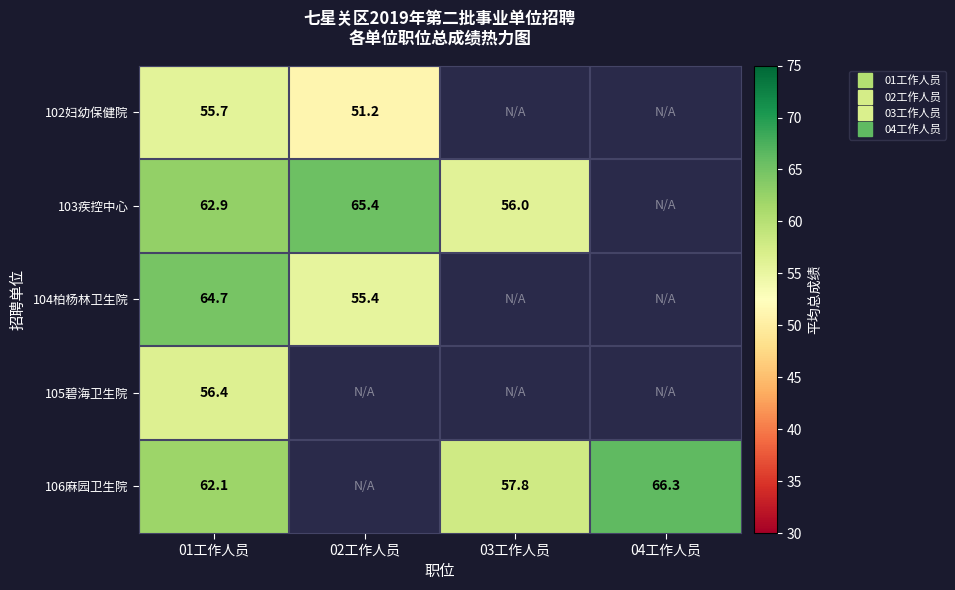

Which has a higher value, 03工作人员 or 01工作人员?

01工作人员